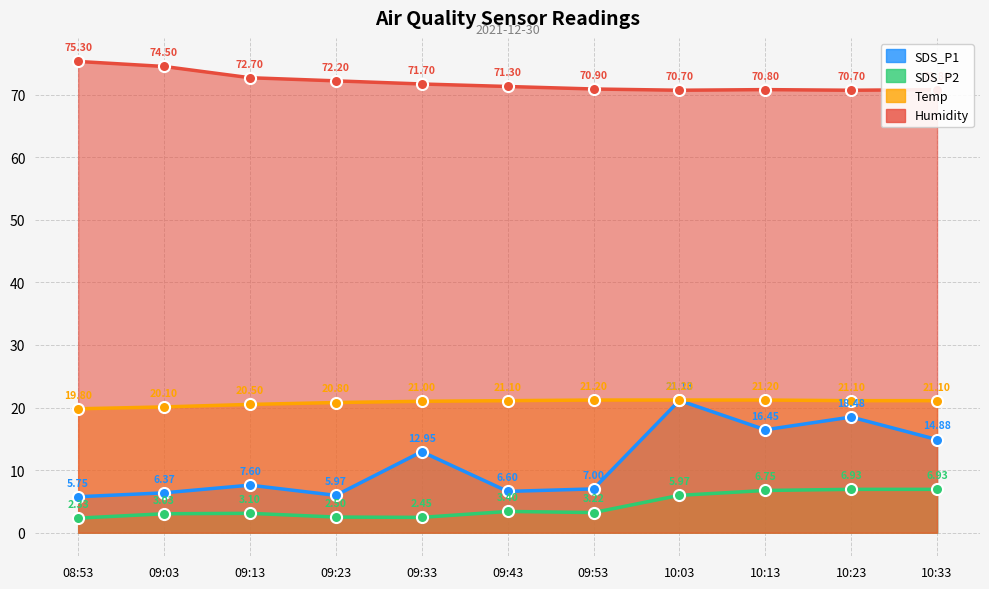

What is the label of the 9th point from the left?

10:13